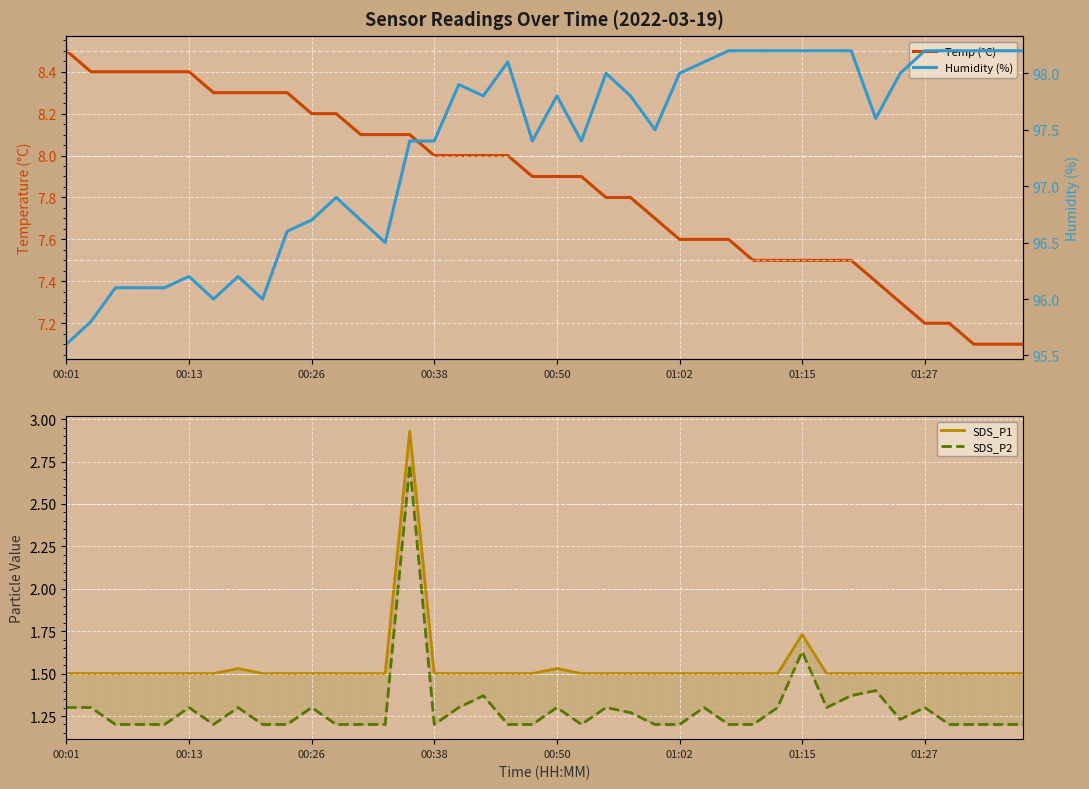

True or false: Temp (°C) and Humidity (%) cross at least once.

False